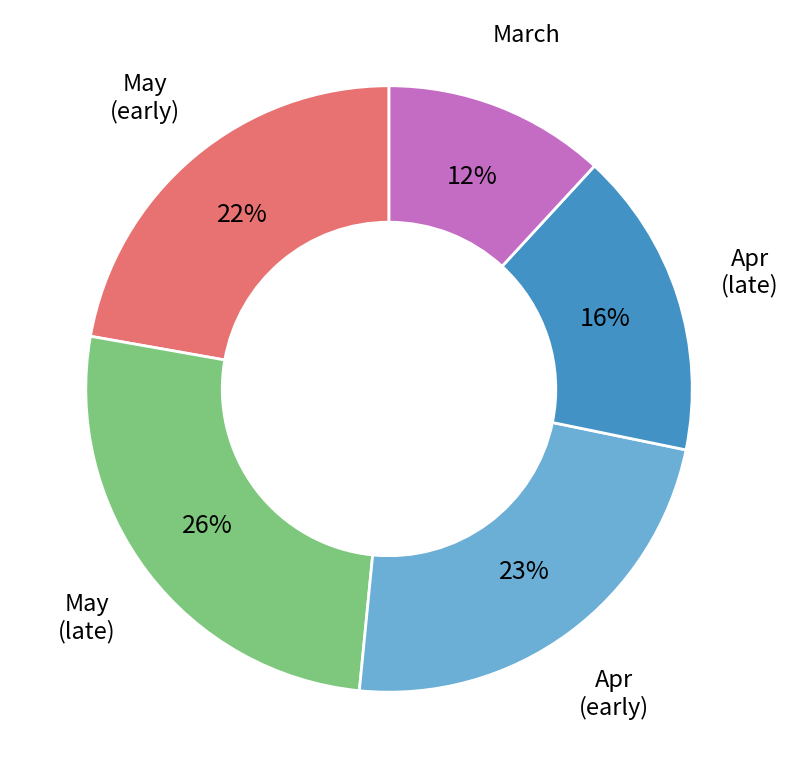

To the nearest percent, what is the difference between the largest and smallest slice percentages?

14%